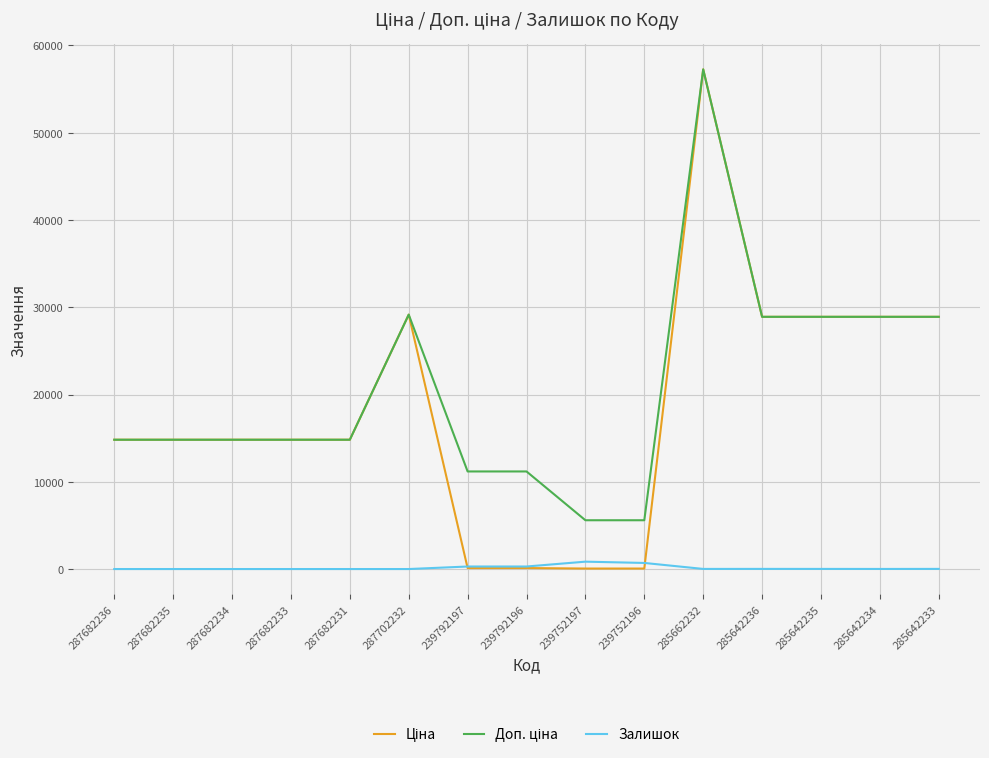

What is the difference between the highest and lowest values at 287682233?

14817.6